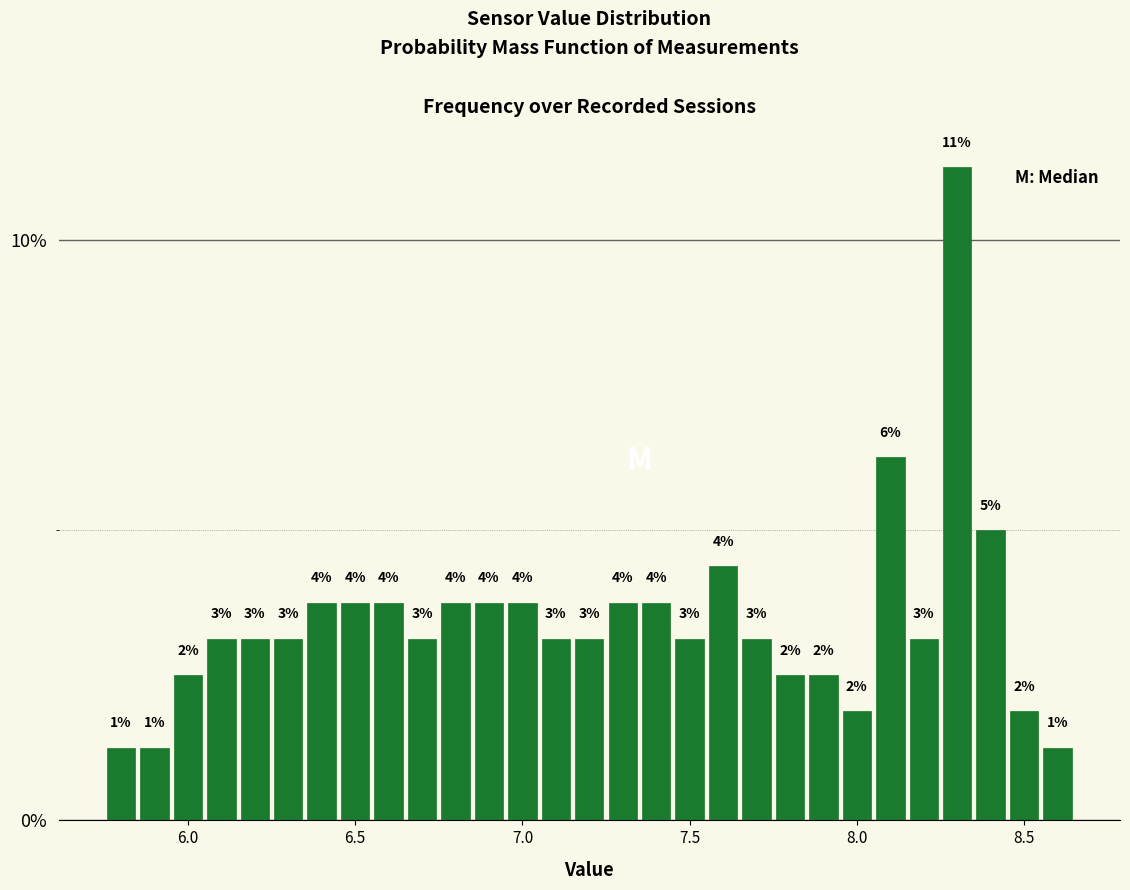

Around what value on the x-axis is the tallest bar? Give the approximate position of its centre, as read against the axis.

8.30